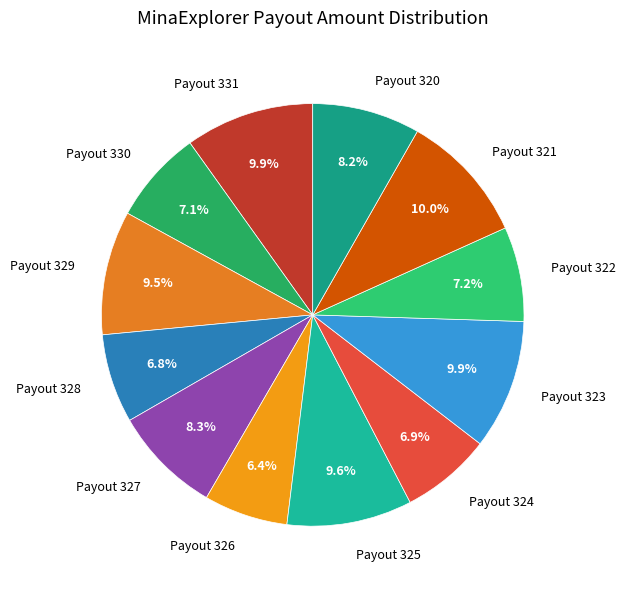

What is the total percentage of Payout 321 and Payout 329?

19.5%